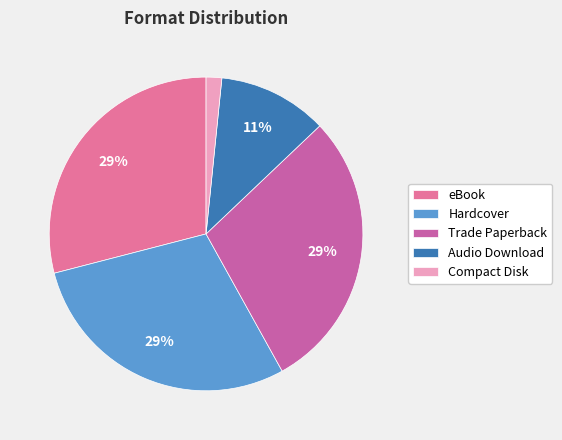

To the nearest percent, what portion does Hardcover represent?

29%